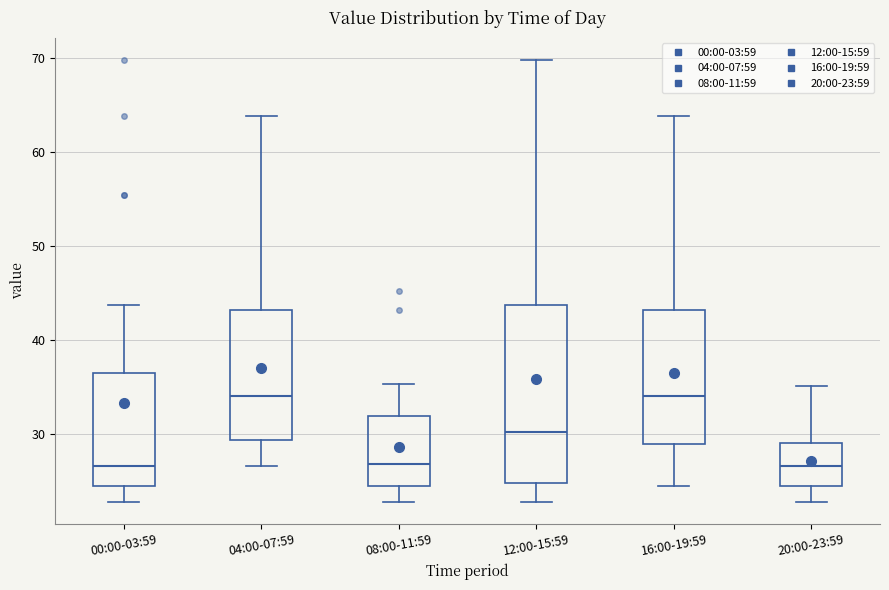

Comparing the boxes themselves (not the whiskers), which one is the tallest?

12:00-15:59